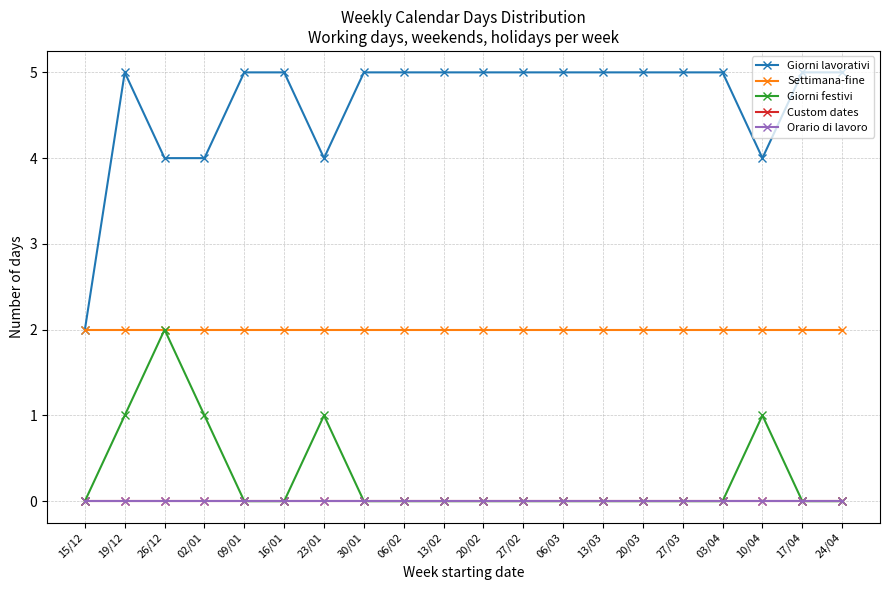

How many lines are shown in the chart?

5